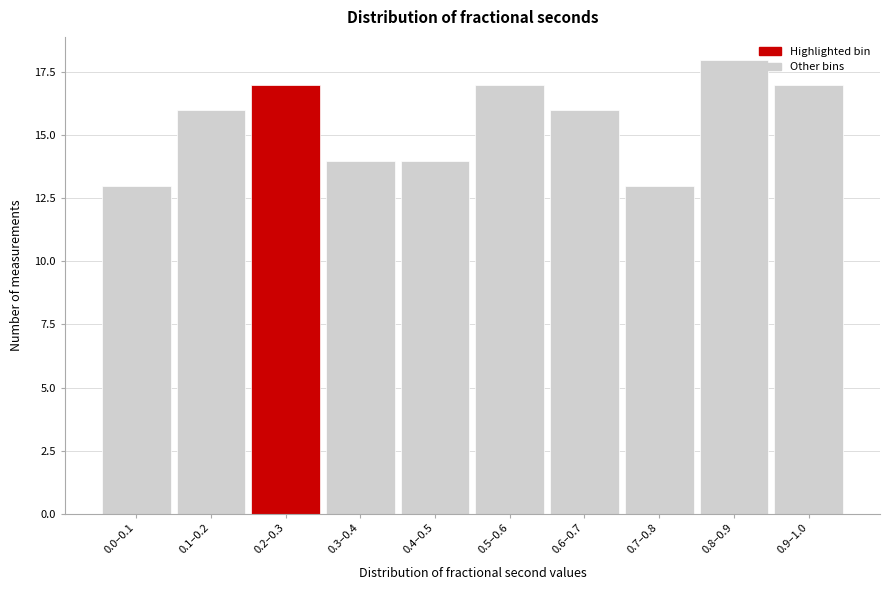

Reading left to right, list all the values displayed in this chart.

0.0–0.1=13	0.1–0.2=16	0.2–0.3=17	0.3–0.4=14	0.4–0.5=14	0.5–0.6=17	0.6–0.7=16	0.7–0.8=13	0.8–0.9=18	0.9–1.0=17